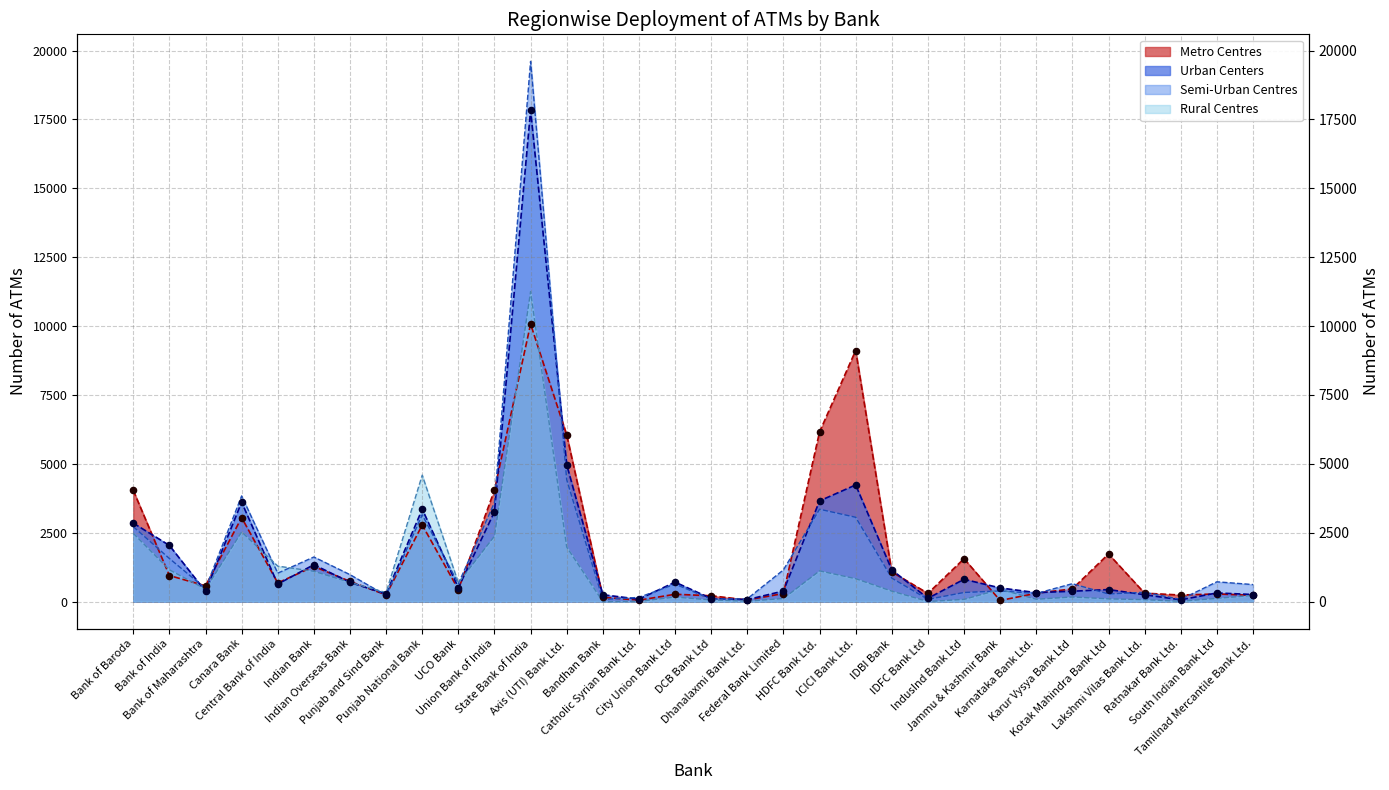

What are all the series names shown in the legend?

Metro Centres, Urban Centers, Semi-Urban Centres, Rural Centres